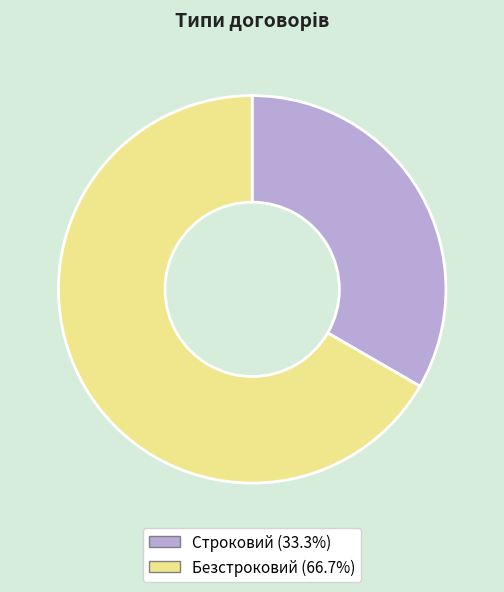

Which category accounts for the majority?

Безстроковий